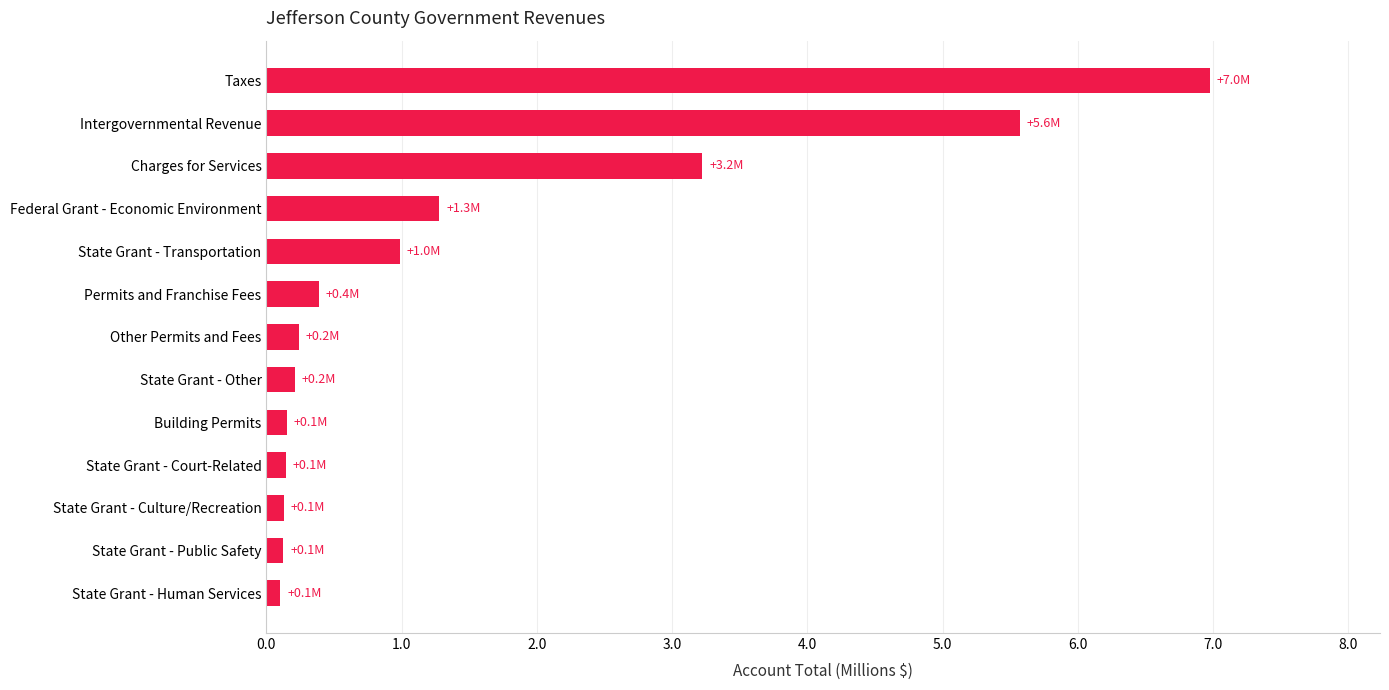

Which label corresponds to the largest value in the chart?

Taxes